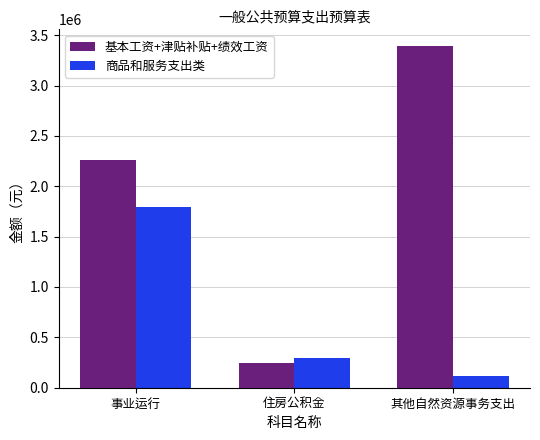

Reading left to right, what are all the values shown in this chart?

基本工资+津贴补贴+绩效工资: 2257860.0	247779.6	3388223.4
商品和服务支出类: 1793340.0	299880.0	117877.3